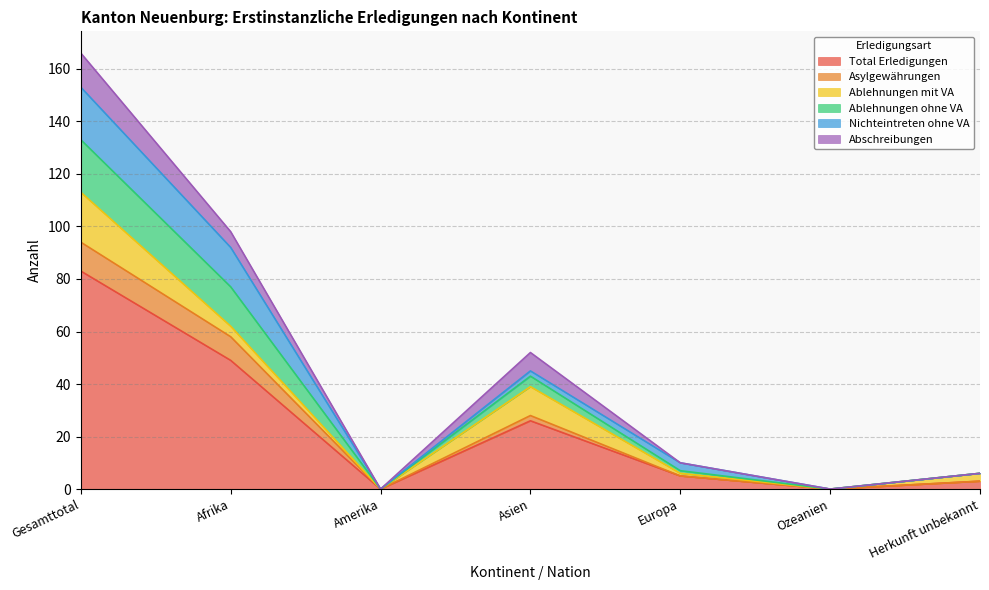

How many lines are shown in the chart?

6